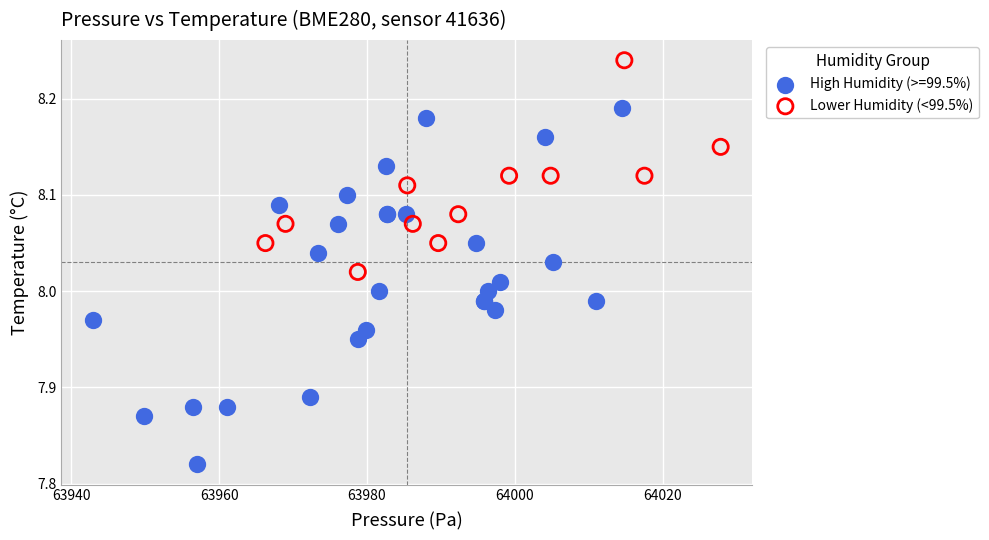

Which series has the widest spread of Y values?

High Humidity (>=99.5%)